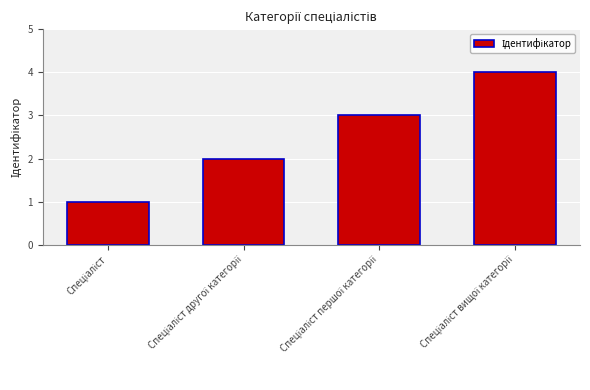

What is the difference between the second highest and second lowest values?

1